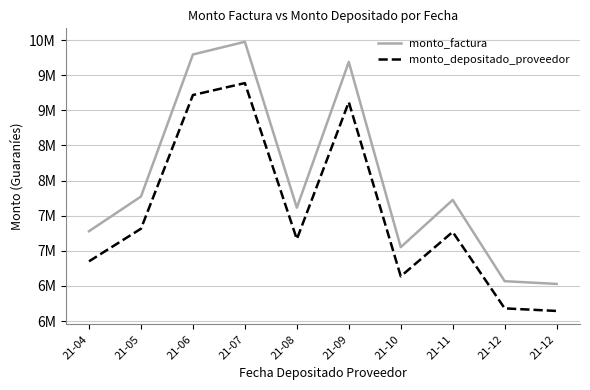

List the series in order of their peak value, lowest first.

monto_depositado_proveedor, monto_factura